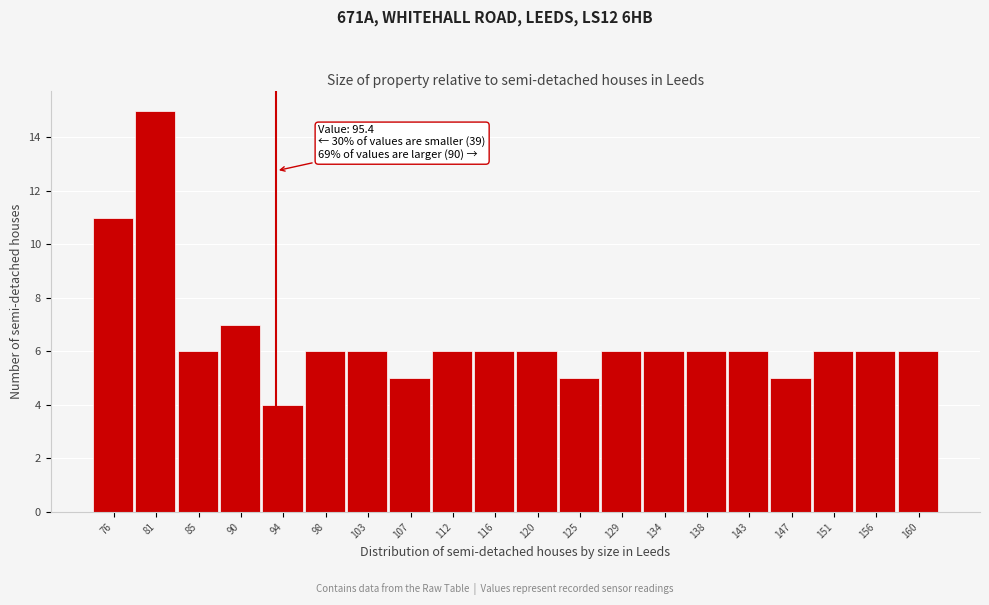

Reading right to left, extract all data points from this chart.

160=6	156=6	151=6	147=5	143=6	138=6	134=6	129=6	125=5	120=6	116=6	112=6	107=5	103=6	98=6	94=4	90=7	85=6	81=15	76=11